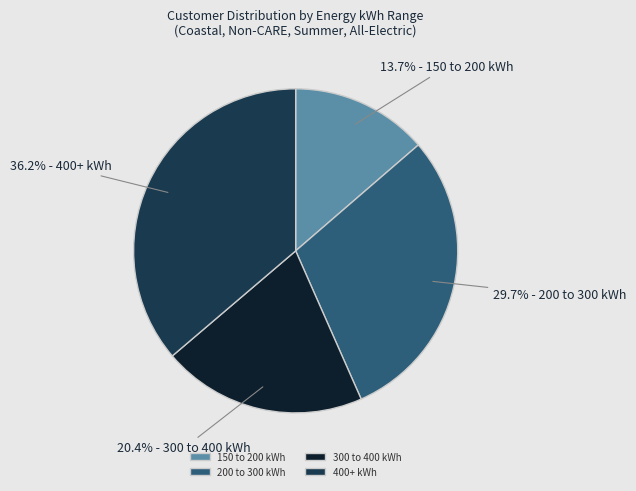

Does 200 to 300 kWh account for over 50% of the chart?

No